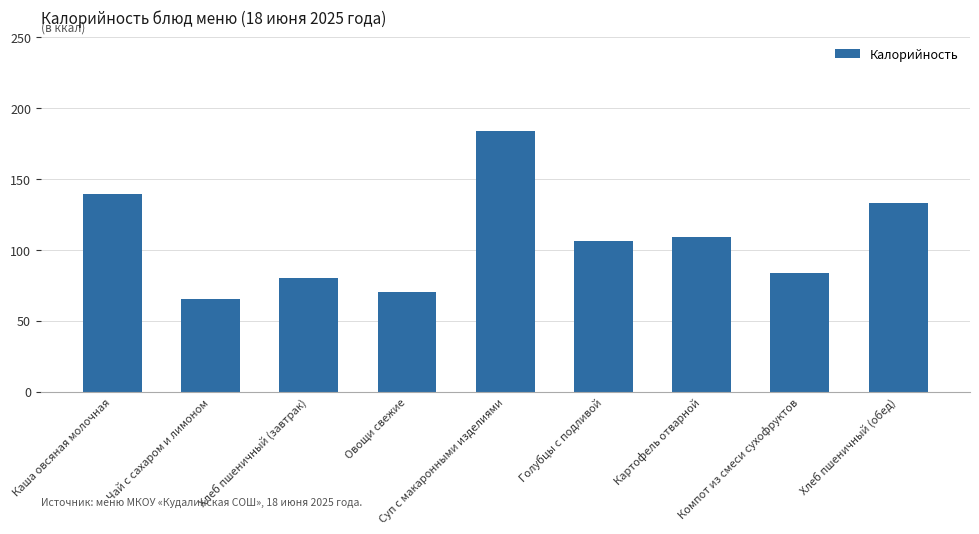

List the labels in order of value, smallest first.

Чай с сахаром и лимоном, Овощи свежие, Хлеб пшеничный (завтрак), Компот из смеси сухофруктов, Голубцы с подливой, Картофель отварной, Хлеб пшеничный (обед), Каша овсяная молочная, Суп с макаронными изделиями